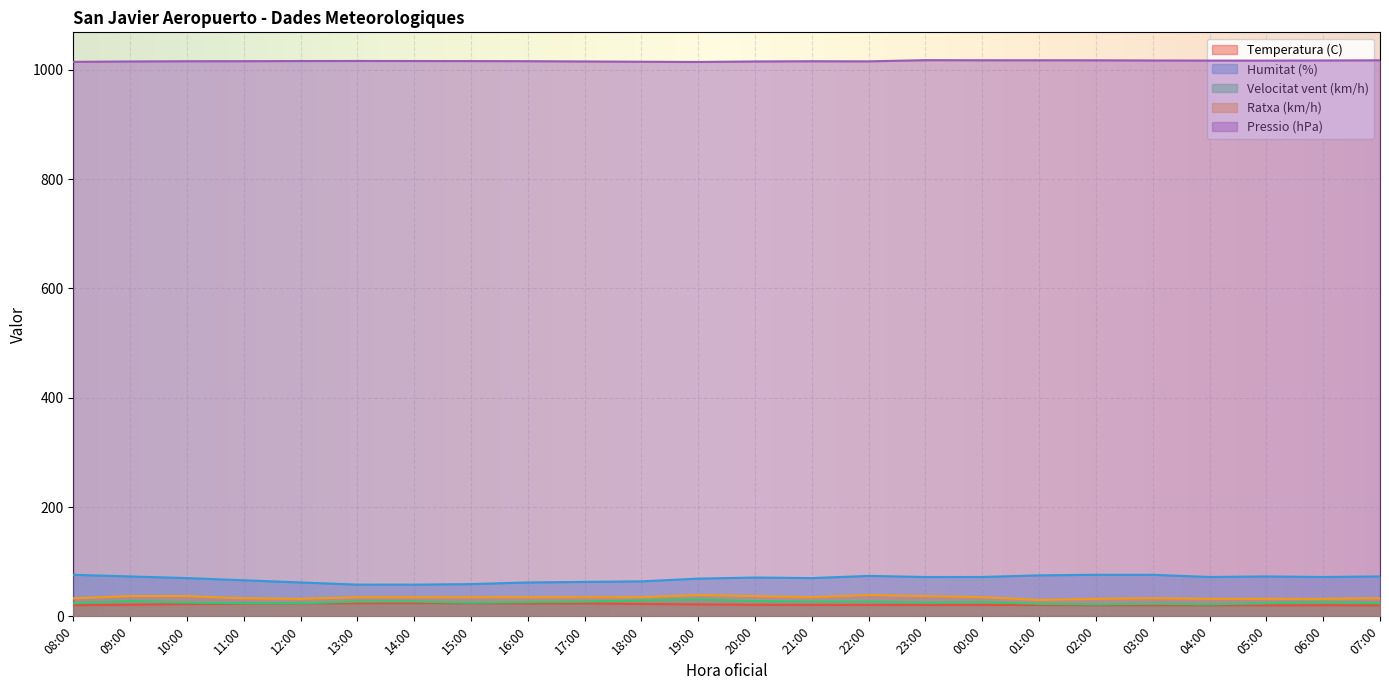

At which category does Velocitat vent (km/h) reach its first local peak?

09:00